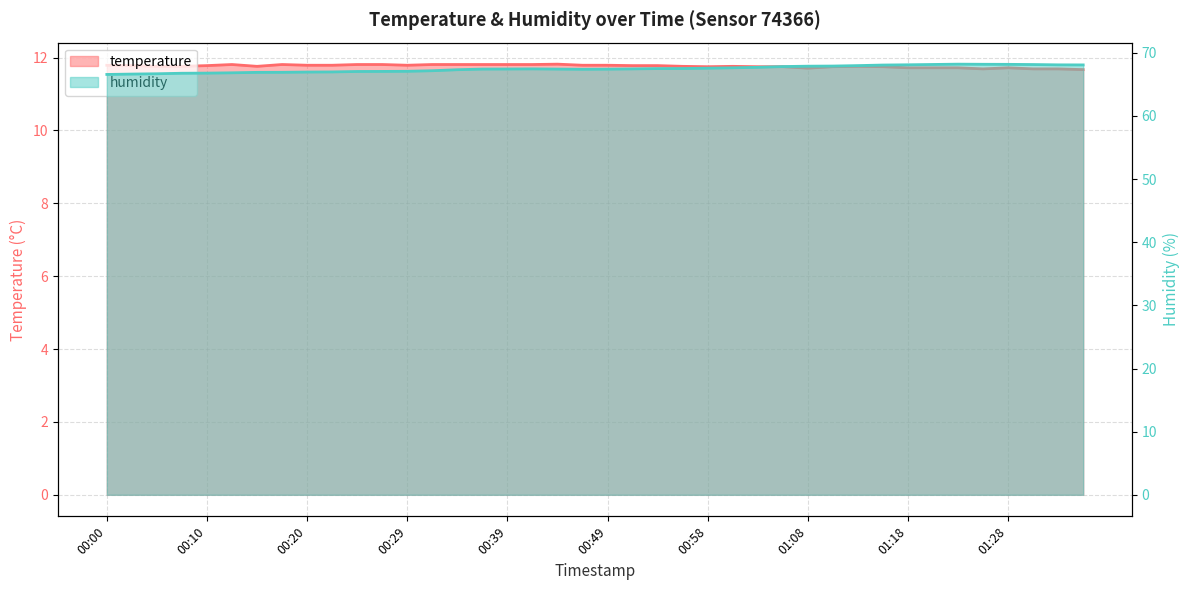

Rank the categories by humidity value from lowest to highest.

00:00, 00:02, 00:05, 00:07, 00:10, 00:12, 00:15, 00:17, 00:20, 00:22, 00:24, 00:27, 00:29, 00:32, 00:34, 00:46, 00:49, 00:37, 00:44, 00:39, 00:41, 00:51, 00:54, 00:56, 00:58, 01:01, 01:03, 01:06, 01:08, 01:11, 01:13, 01:16, 01:35, 01:33, 01:18, 01:30, 01:20, 01:28, 01:25, 01:23